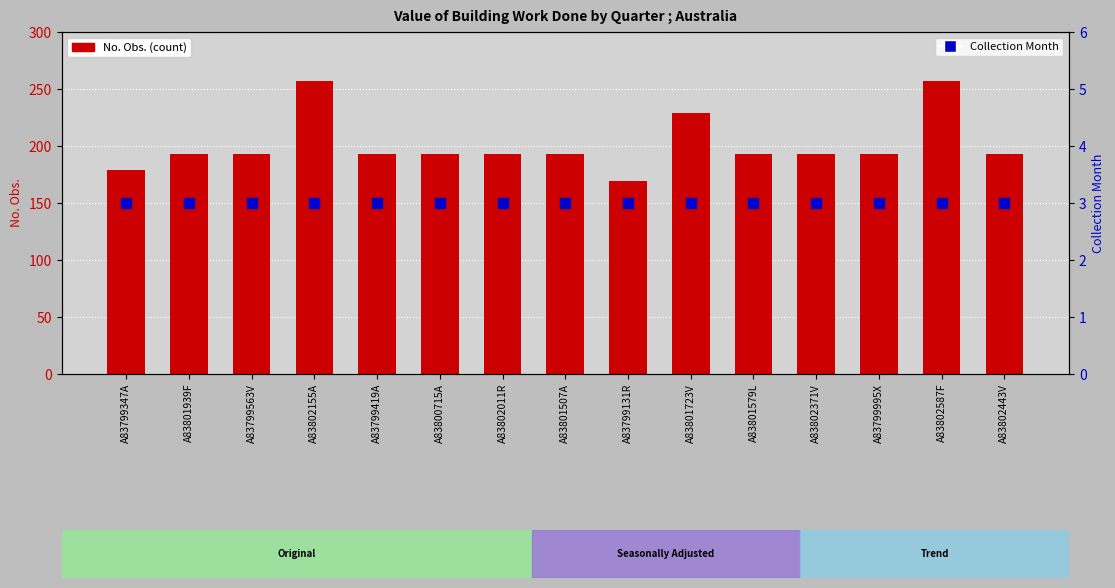

What is the total value across all series at A83802011R?

196